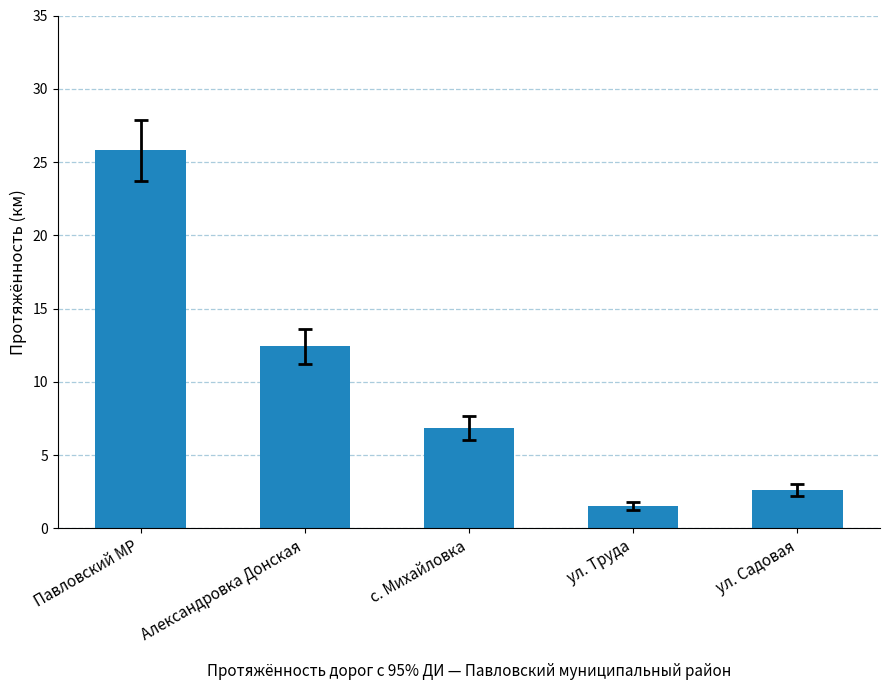

Count the number of data series in this chart.

1